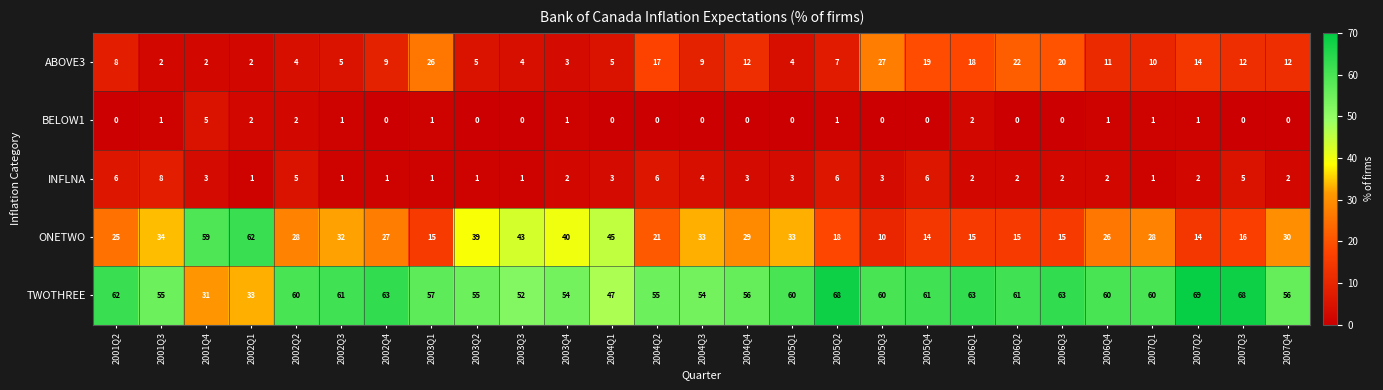

What is the highest value of the ABOVE3 series?

27